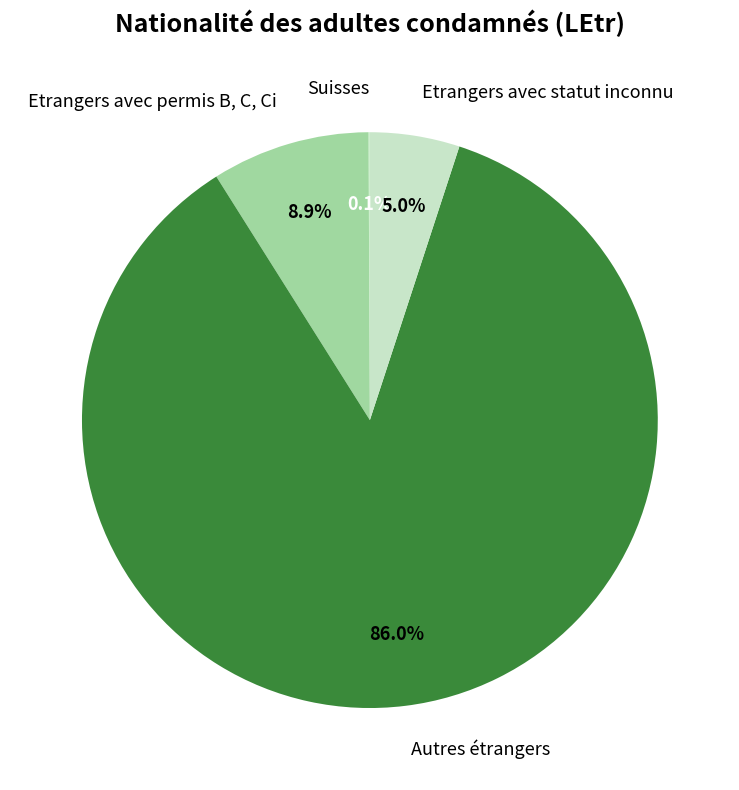

True or false: Etrangers avec permis B, C, Ci accounts for 9% of the total.

True